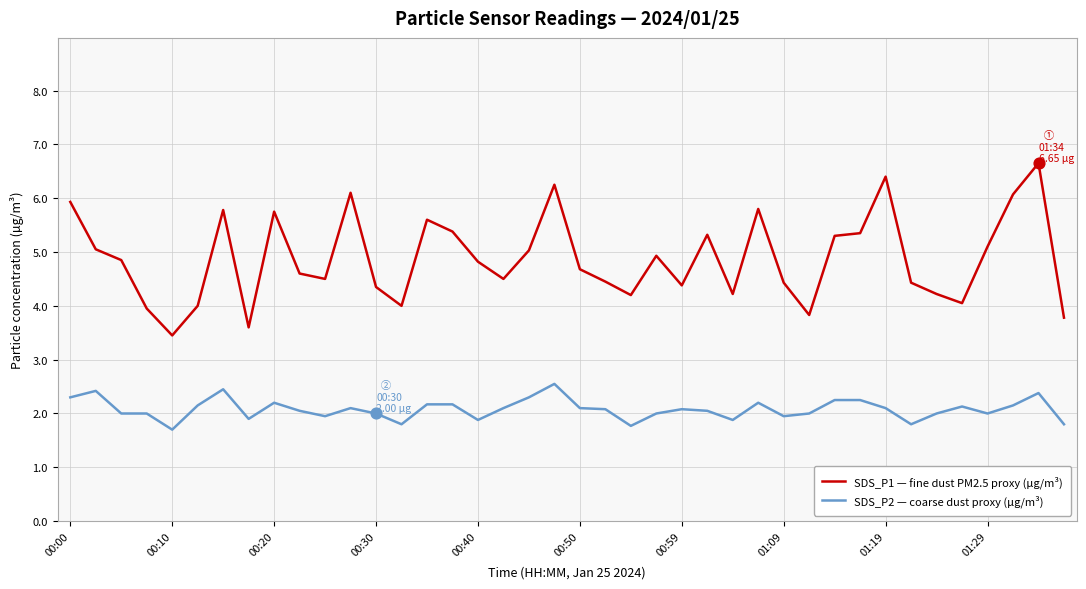

What is the smallest value displayed?

1.7